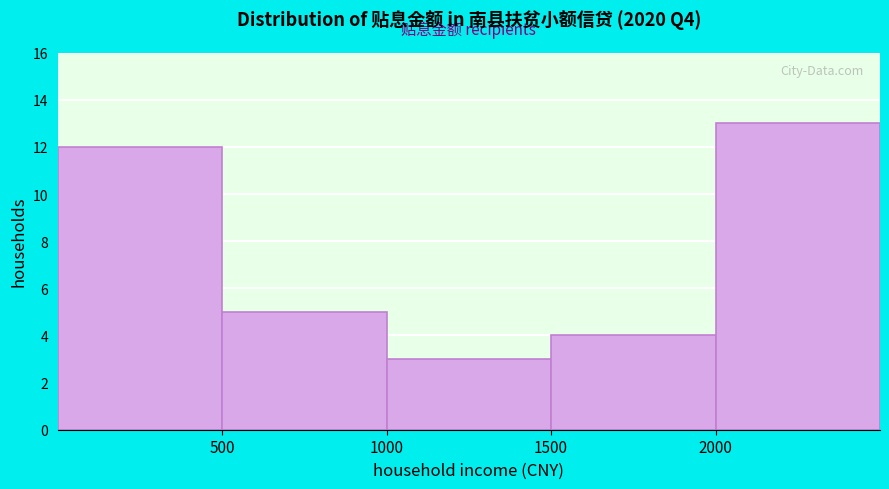

Reading left to right, transcribe this chart: for each bar, give the range it covers on the x-axis and its height. The values are not printed on the chart, so give them approximately, as read against the axis.

0 to 500: 12
500 to 1000: 5
1000 to 1500: 3
1500 to 2000: 4
2000 to 2500: 13